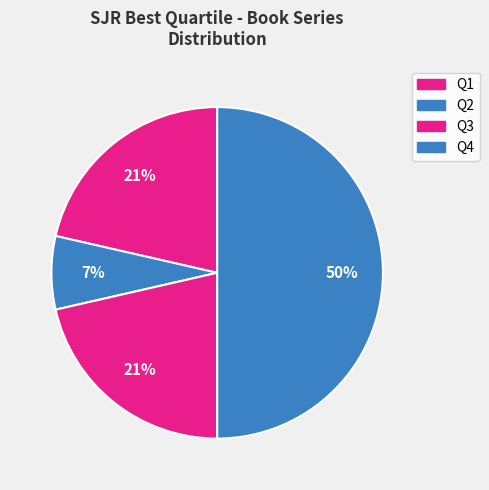

How many segments does this pie chart have?

4